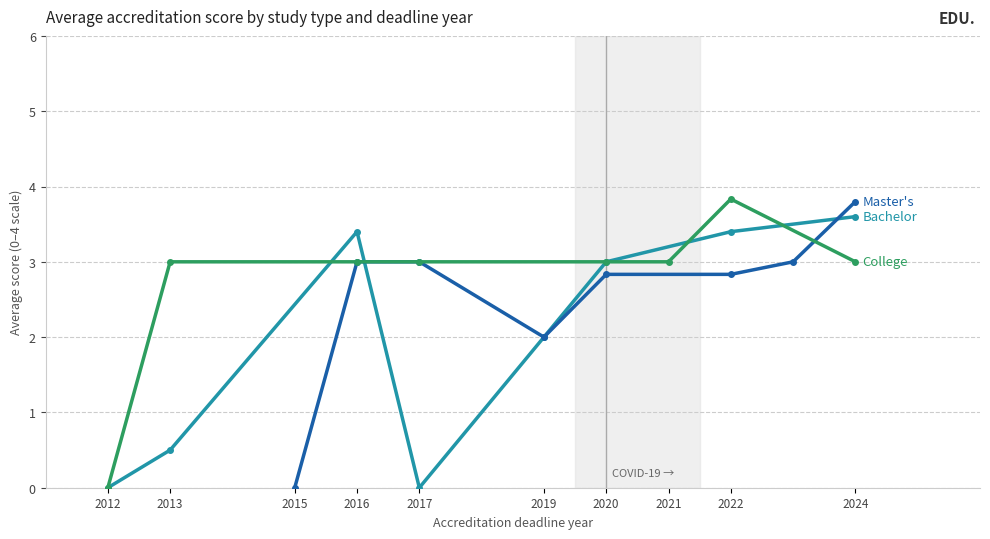

Rank the series by their maximum value, from lowest to highest.

Bachelor, Master's, College